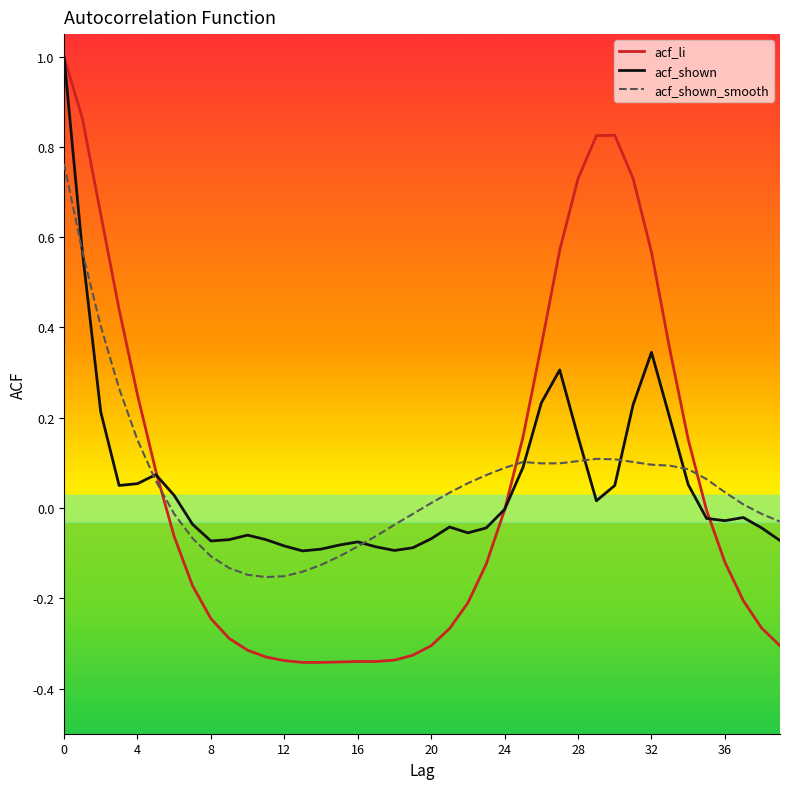

What are all the series names shown in the legend?

acf_li, acf_shown, acf_shown_smooth